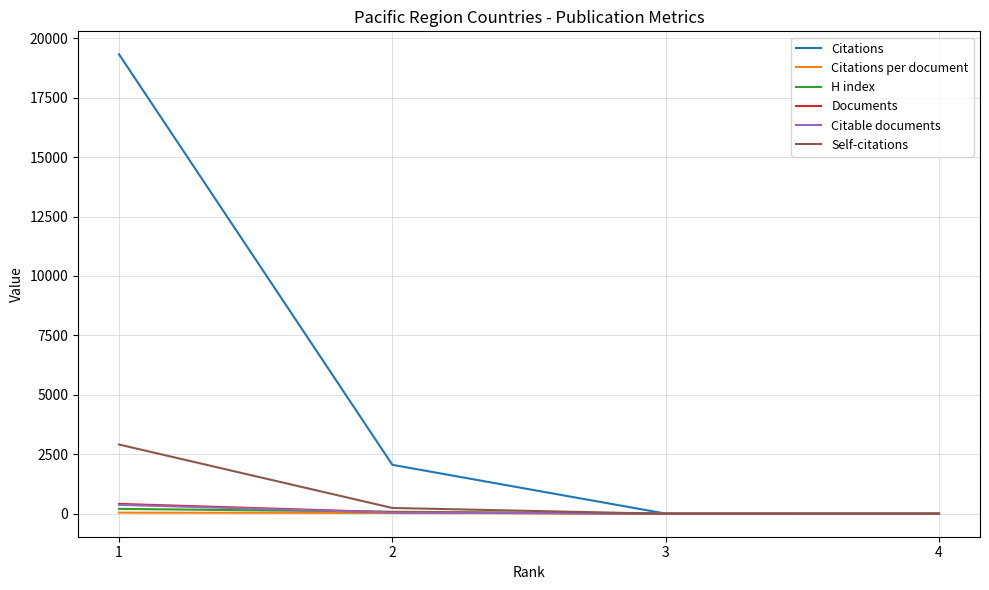

What is the greatest value displayed?

19322.0